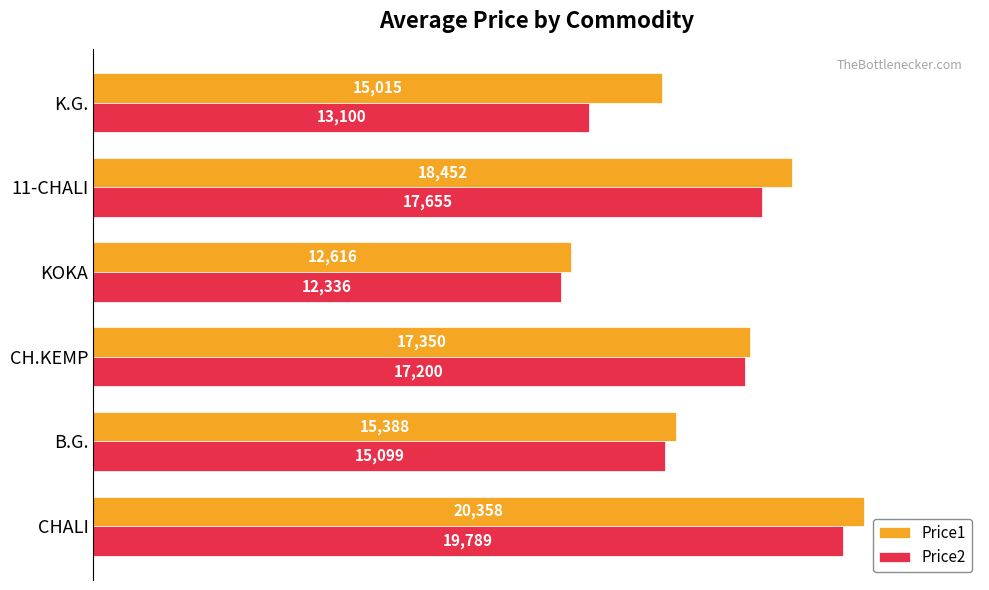

At which label is Price2 closest to 16062?

B.G.